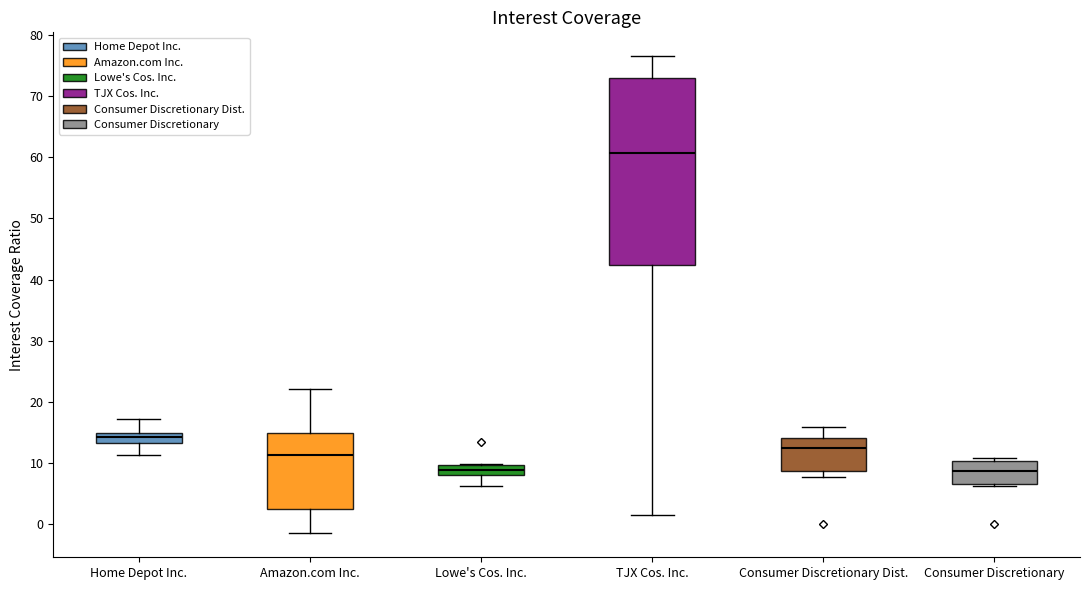

Reading left to right, transcribe this box plot: for each box, give where its median line is, the range the box spans, and where its two whiskers end, as read against the y-axis. The values are not printed on the chart, so give them approximately, as read against the axis.

Home Depot Inc.: median 14, box 13 to 15, whiskers 11 to 17
Amazon.com Inc.: median 11, box 2 to 15, whiskers -2 to 22
Lowe's Cos. Inc.: median 9, box 8 to 10, whiskers 6 to 10
TJX Cos. Inc.: median 61, box 42 to 73, whiskers 1 to 77
Consumer Discretionary Dist.: median 12, box 9 to 14, whiskers 8 to 16
Consumer Discretionary: median 9, box 7 to 10, whiskers 6 to 11